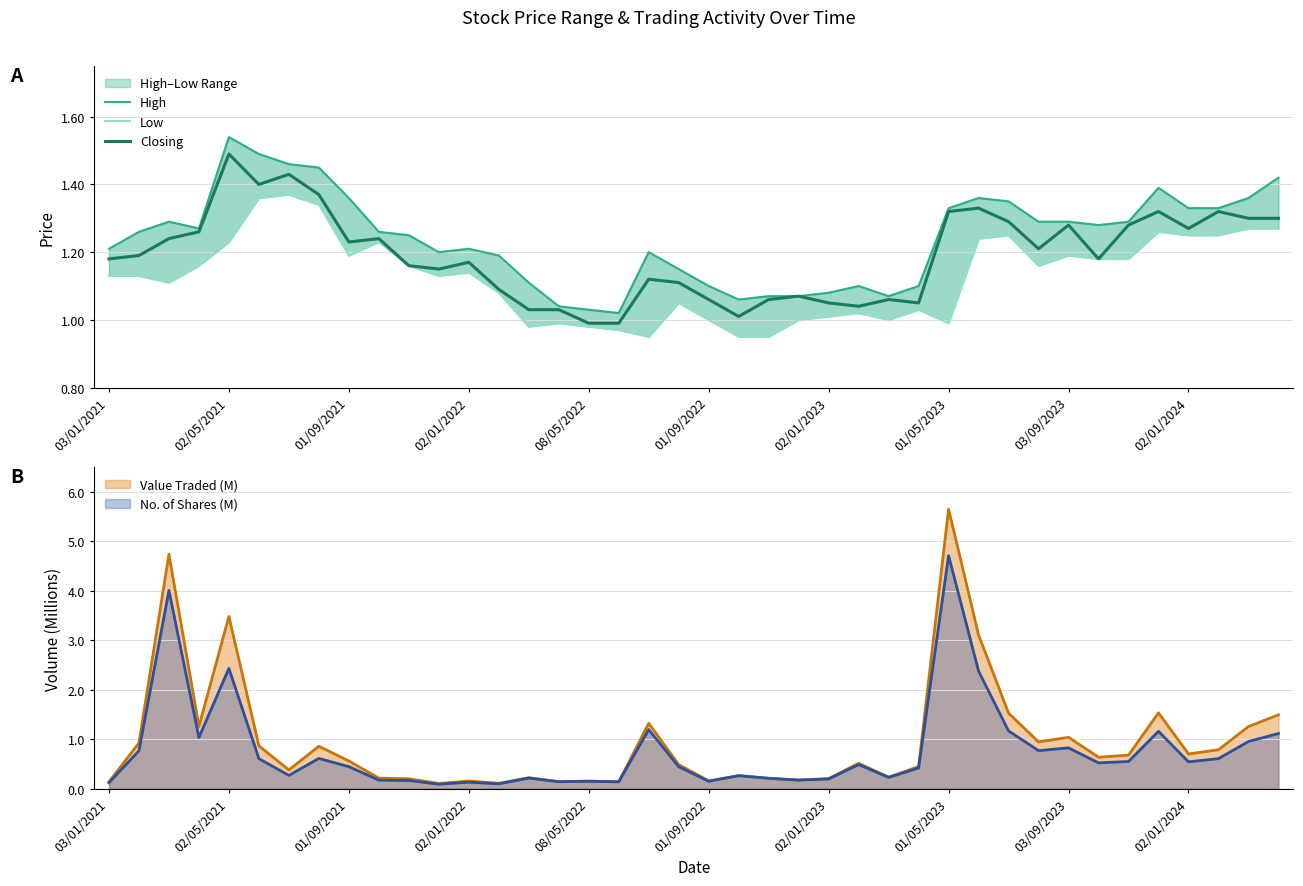

Is it true that Low equals 1.1 at 11?

True